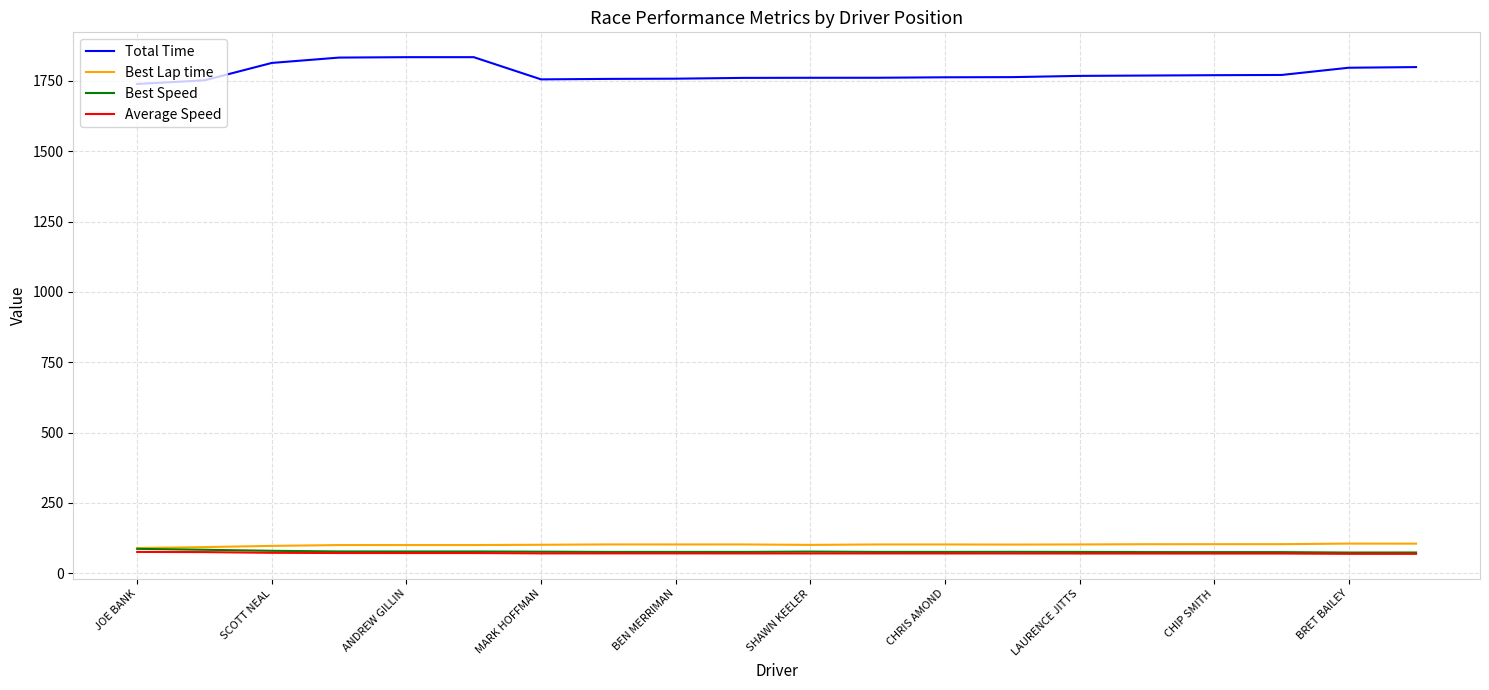

True or false: Best Lap time and Total Time cross at least once.

False